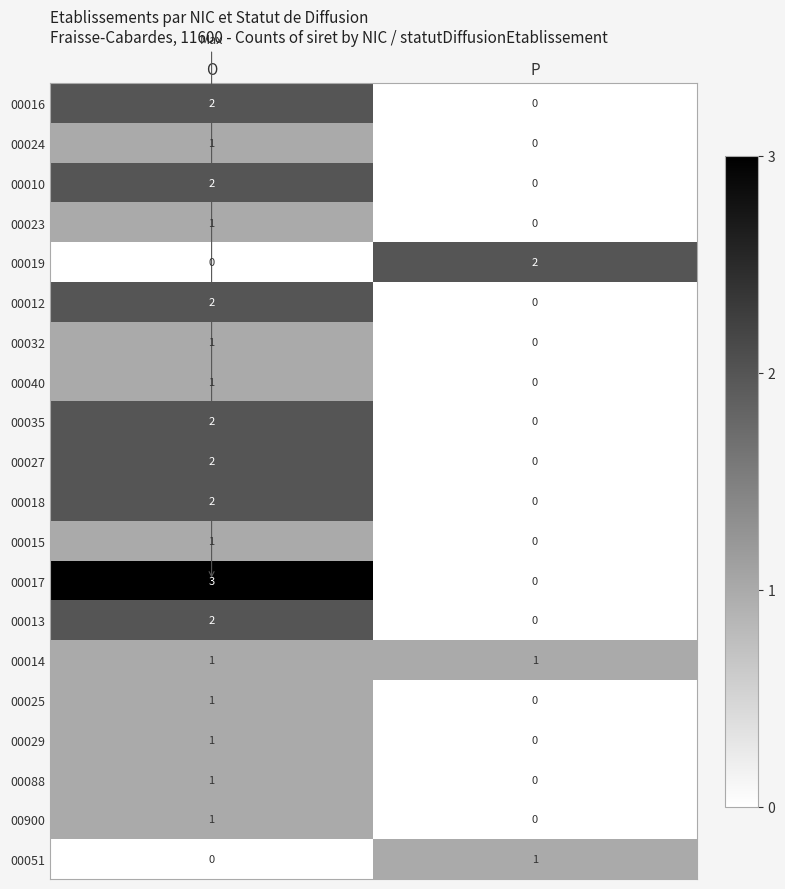

The 00027 series shows 3 at O. True or false?

False